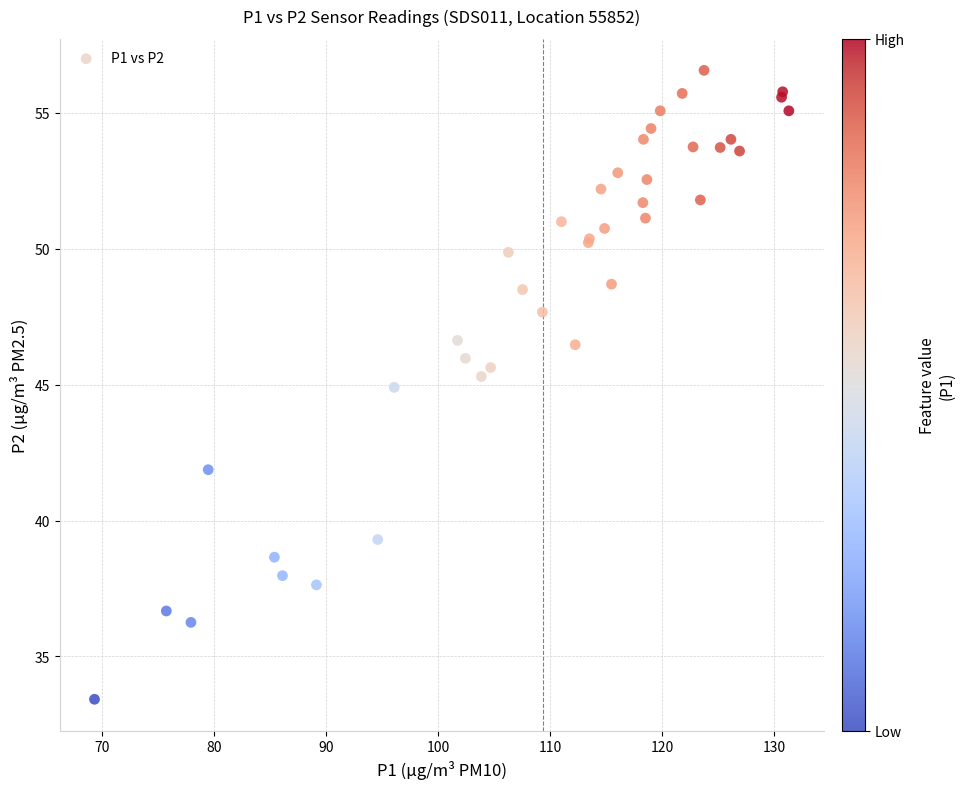

What Y value in the scatter plot is closest to 44?

44.9